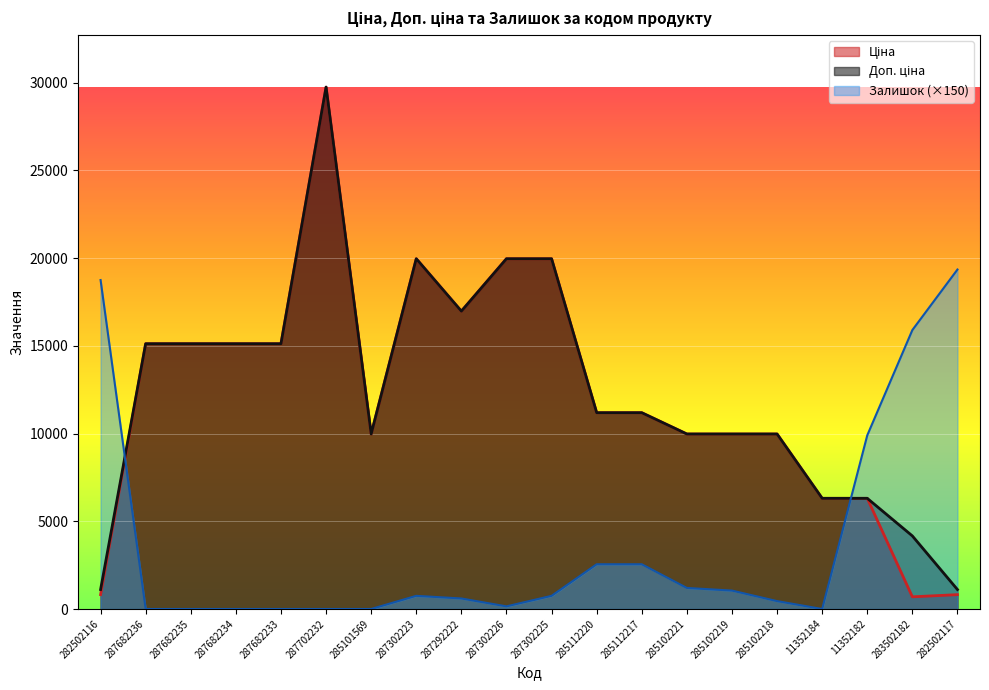

What is the value of the Ціна point at the 14th from the left?

9975.0